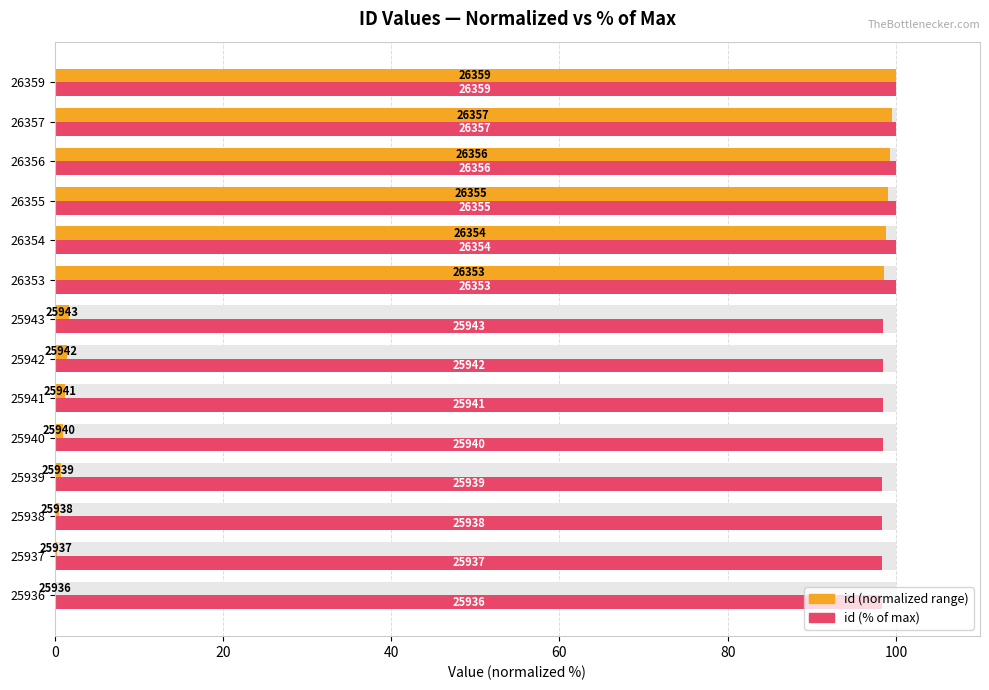

What is the approximate value of id (% of max) at 26353?

100.0